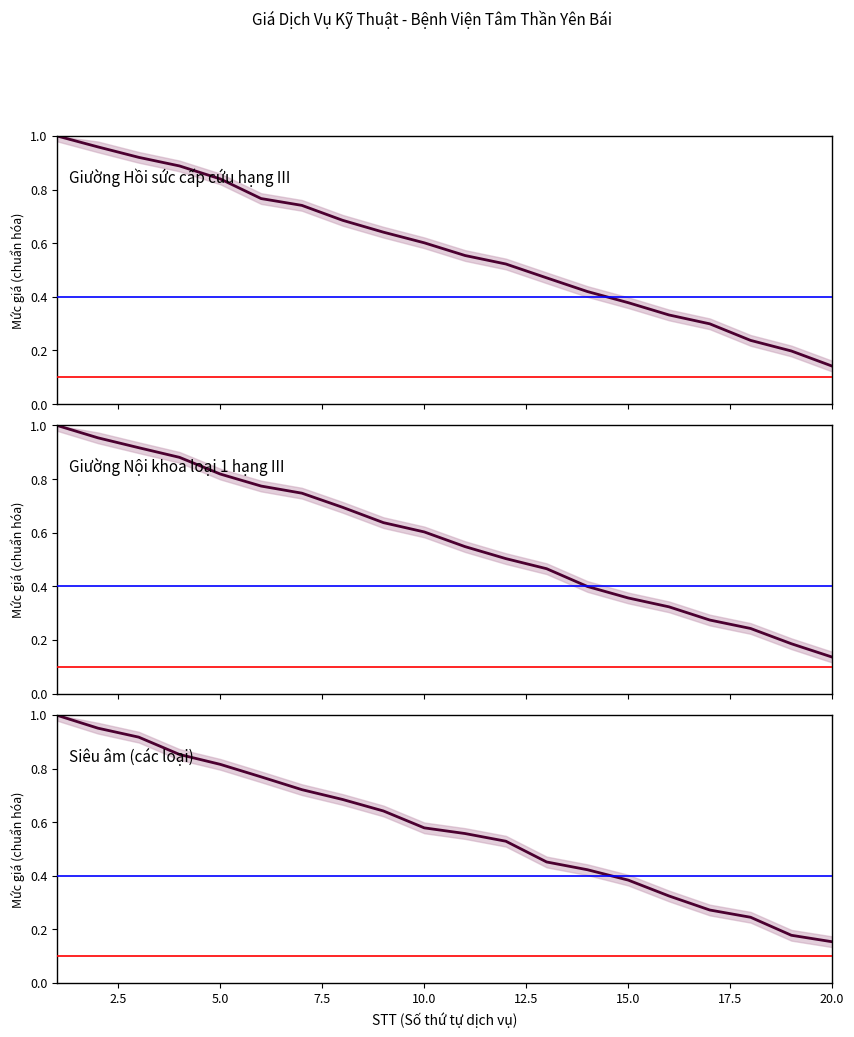

Between 15 and 5.0, which is larger?

5.0